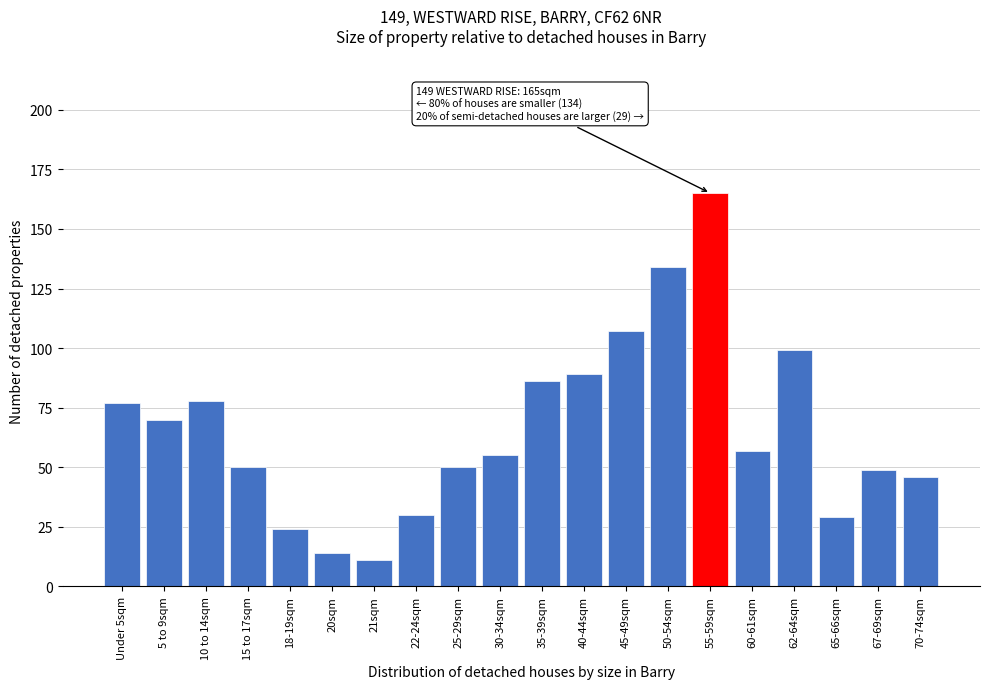

Reading left to right, transcribe all the data shown in this chart.

Under 5sqm=77	5 to 9sqm=70	10 to 14sqm=78	15 to 17sqm=50	18-19sqm=24	20sqm=14	21sqm=11	22-24sqm=30	25-29sqm=50	30-34sqm=55	35-39sqm=86	40-44sqm=89	45-49sqm=107	50-54sqm=134	55-59sqm=165	60-61sqm=57	62-64sqm=99	65-66sqm=29	67-69sqm=49	70-74sqm=46